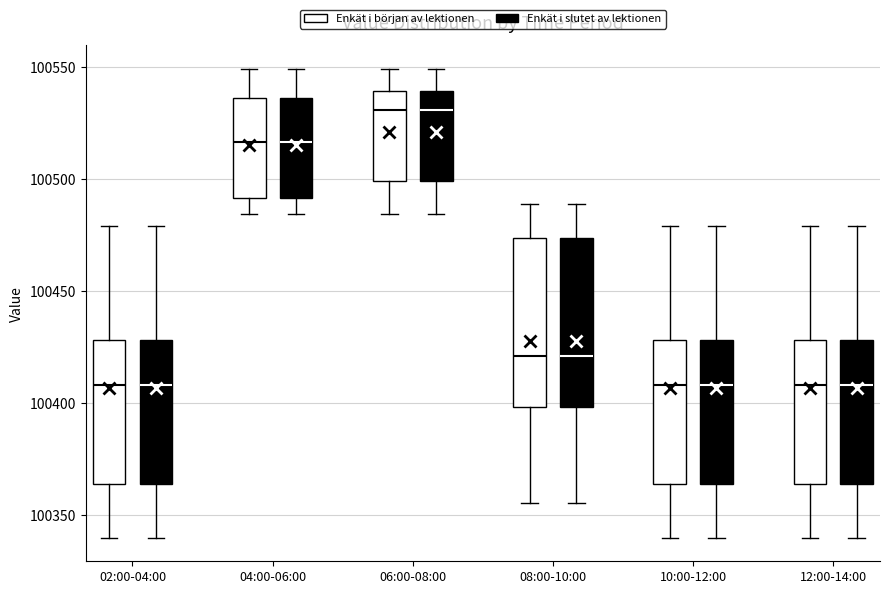

Reading left to right, transcribe this box plot: for each box, give where its median line is, the range the box spans, and where its two whiskers end, as read against the y-axis. The values are not printed on the chart, so give them approximately, as read against the axis.

02:00-04:00 (Enkät i början av lektionen): median 100410, box 100365 to 100430, whiskers 100340 to 100480
02:00-04:00 (Enkät i slutet av lektionen): median 100410, box 100365 to 100430, whiskers 100340 to 100480
04:00-06:00 (Enkät i början av lektionen): median 100515, box 100490 to 100535, whiskers 100485 to 100550
04:00-06:00 (Enkät i slutet av lektionen): median 100515, box 100490 to 100535, whiskers 100485 to 100550
06:00-08:00 (Enkät i början av lektionen): median 100530, box 100500 to 100540, whiskers 100485 to 100550
06:00-08:00 (Enkät i slutet av lektionen): median 100530, box 100500 to 100540, whiskers 100485 to 100550
08:00-10:00 (Enkät i början av lektionen): median 100420, box 100400 to 100475, whiskers 100355 to 100490
08:00-10:00 (Enkät i slutet av lektionen): median 100420, box 100400 to 100475, whiskers 100355 to 100490
10:00-12:00 (Enkät i början av lektionen): median 100410, box 100365 to 100430, whiskers 100340 to 100480
10:00-12:00 (Enkät i slutet av lektionen): median 100410, box 100365 to 100430, whiskers 100340 to 100480
12:00-14:00 (Enkät i början av lektionen): median 100410, box 100365 to 100430, whiskers 100340 to 100480
12:00-14:00 (Enkät i slutet av lektionen): median 100410, box 100365 to 100430, whiskers 100340 to 100480